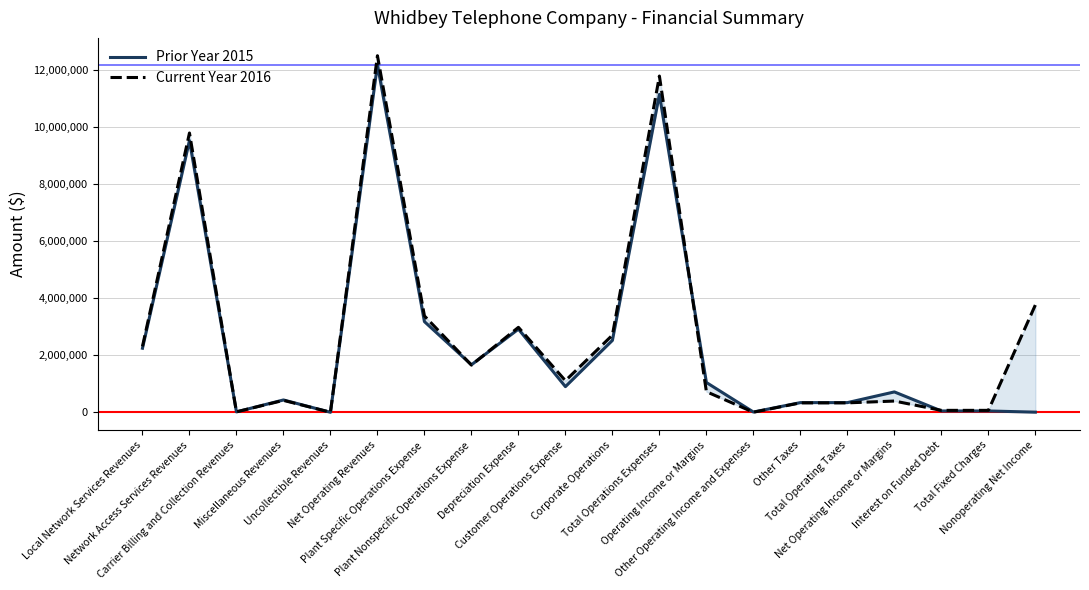

What is the difference between the second highest and minimum values in the Prior Year 2015 series?

11147662